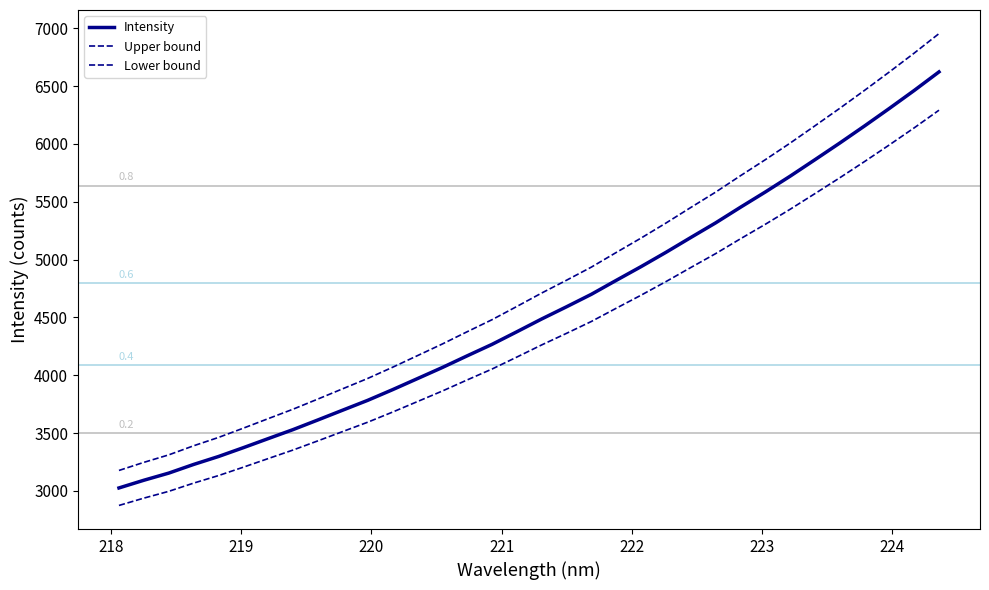

True or false: Intensity and Lower bound intersect in this chart.

False